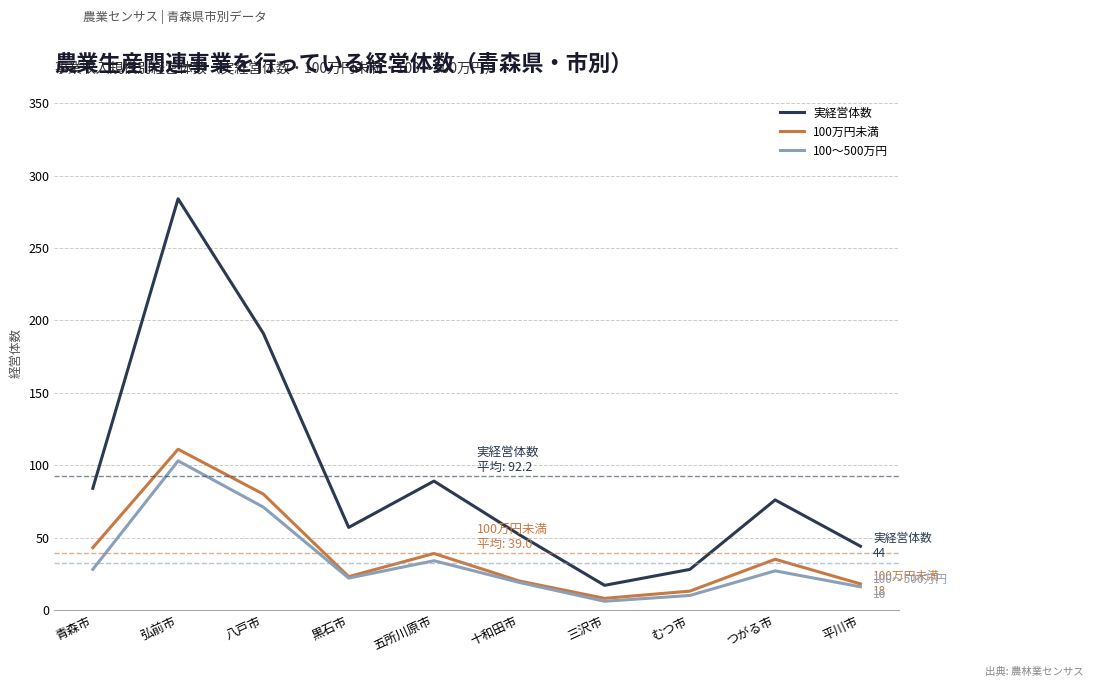

What position from the left is 十和田市?

6